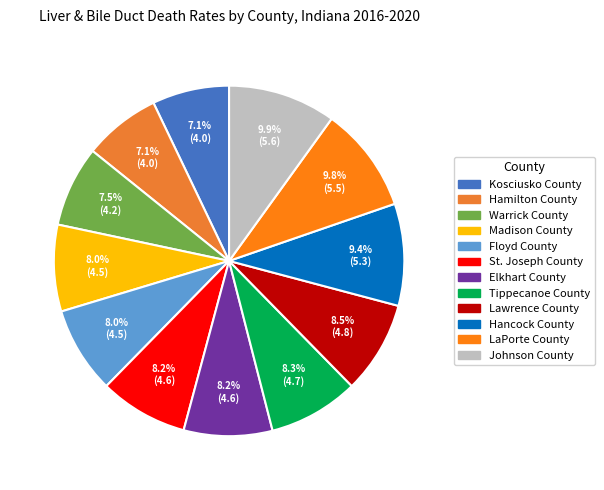

How many slices are in this pie chart?

12